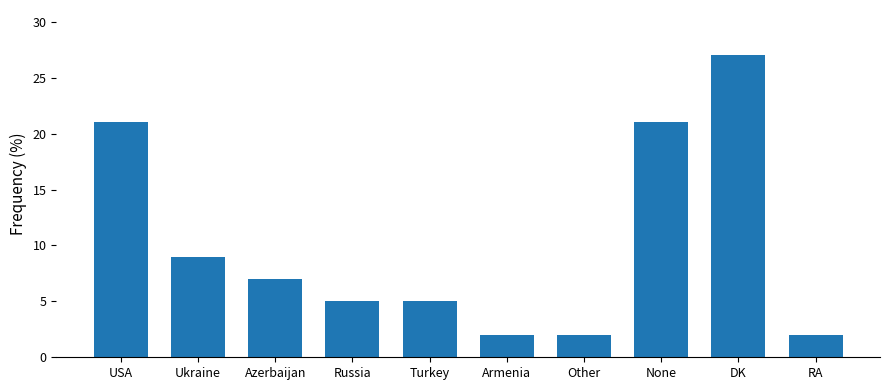

What is the label of the 3rd bar from the left?

Azerbaijan